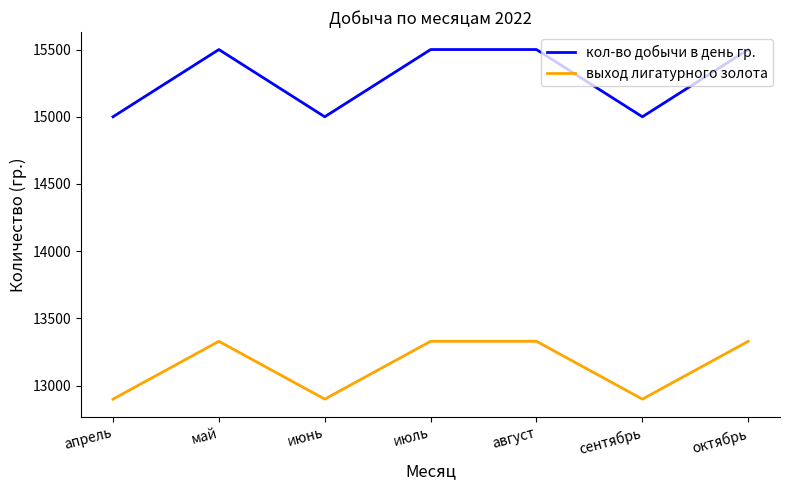

True or false: кол-во добычи в день гр. and выход лигатурного золота cross at least once.

False